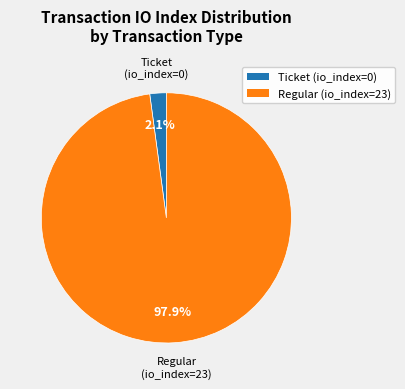

Which slice represents more than half of the pie?

Regular (io_index=23)